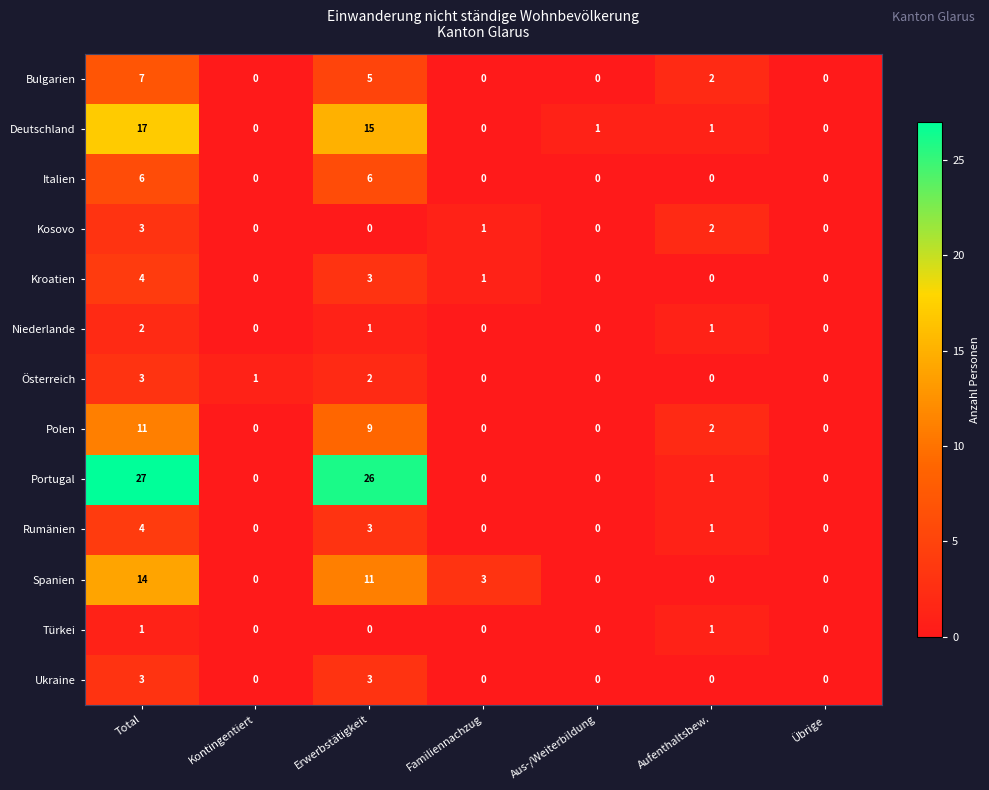

Which series has the largest range (max minus min)?

Portugal